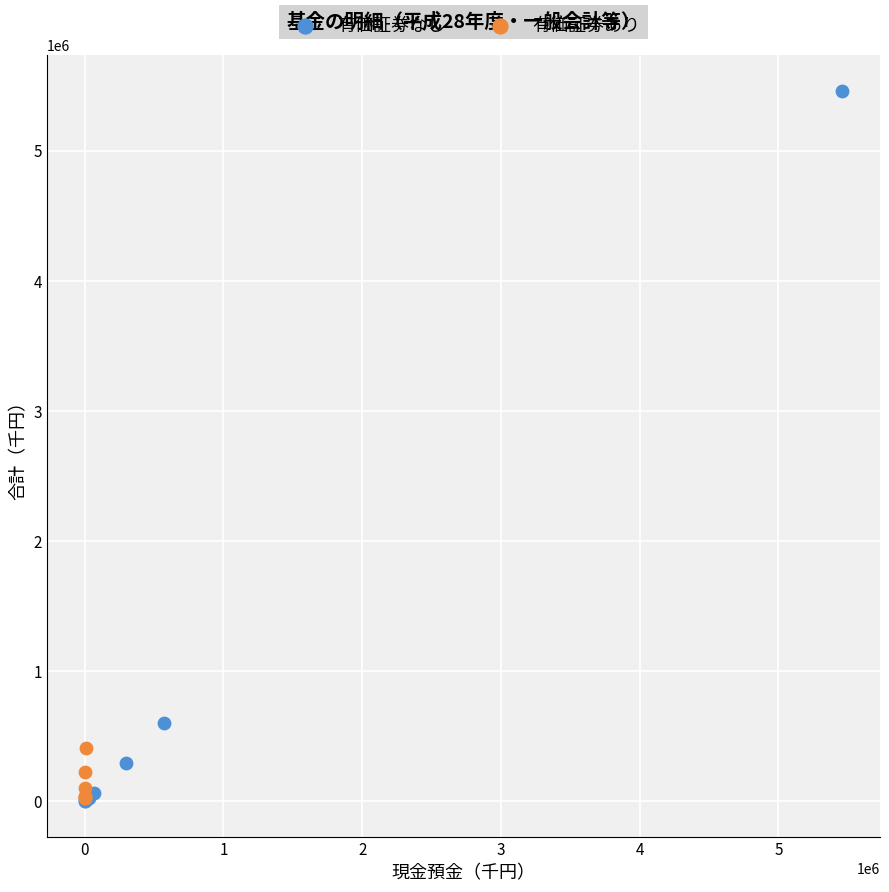

Which series has the widest spread of Y values?

有価証券なし